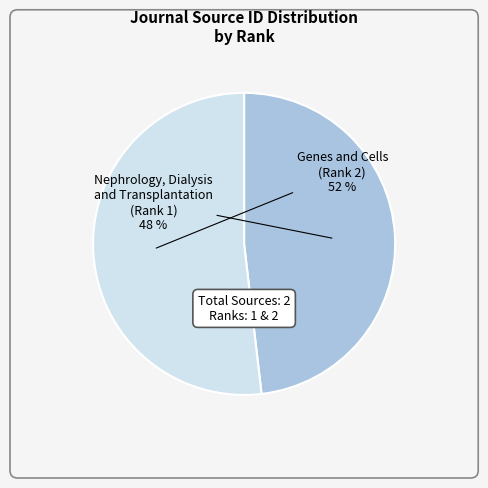

Is there a majority slice in this chart?

Yes